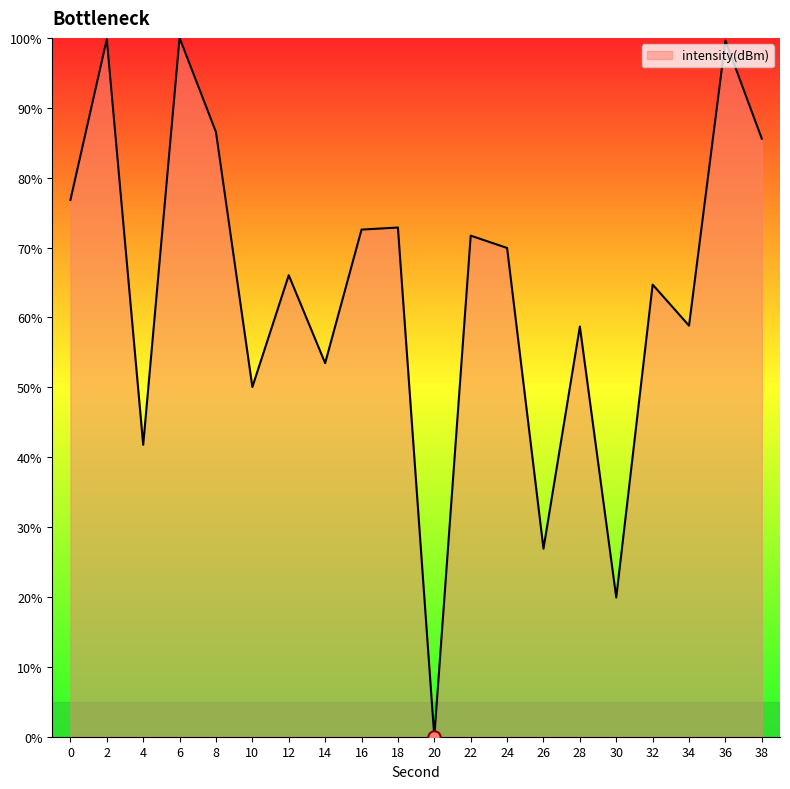

What is the change in value from 26 to 32?

+37.8